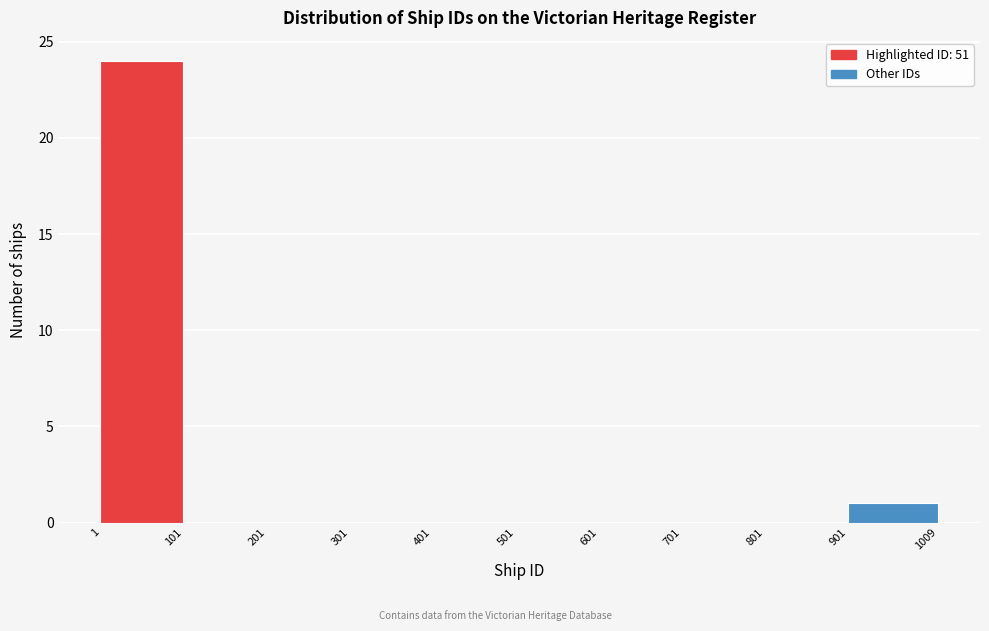

Reading left to right, transcribe this chart: for each bar, give the range it covers on the x-axis and its height. The values are not printed on the chart, so give them approximately, as read against the axis.

1 to 101: 24
101 to 201: 0
201 to 301: 0
301 to 401: 0
401 to 501: 0
501 to 601: 0
601 to 701: 0
701 to 801: 0
801 to 901: 0
901 to 1009: 1